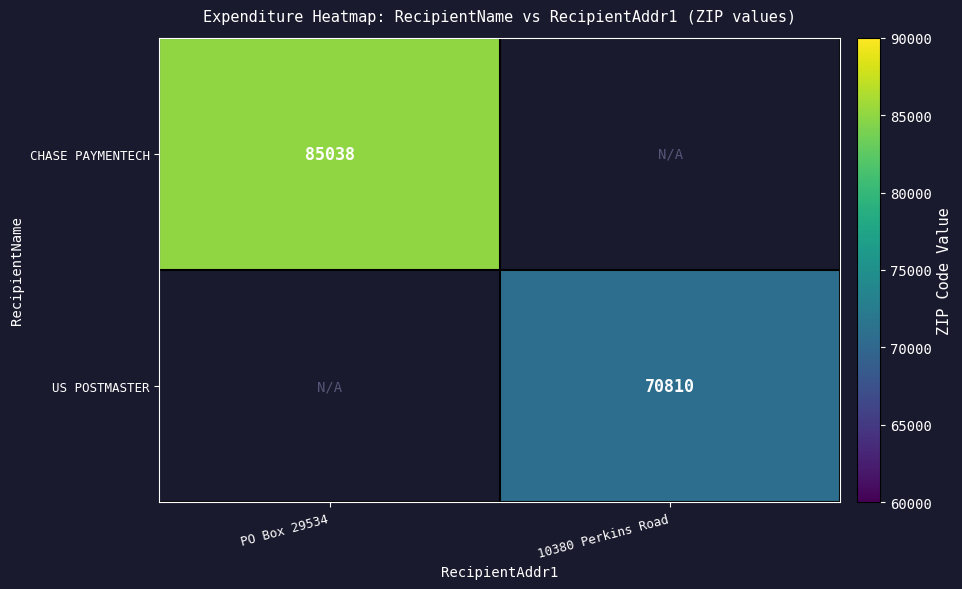

The value of US POSTMASTER at 10380 Perkins Road is 108639. True or false?

False